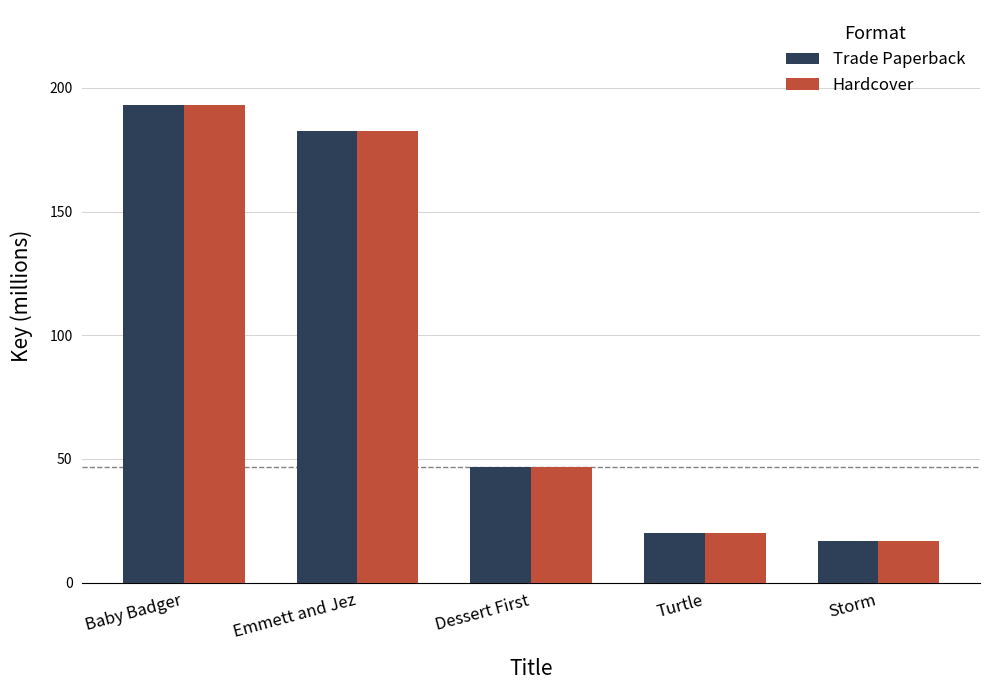

Reading left to right, what are all the values shown in this chart?

Trade Paperback: 192.9	182.6	46.6	20.1	17.0
Hardcover: 192.9	182.6	46.6	20.1	17.0